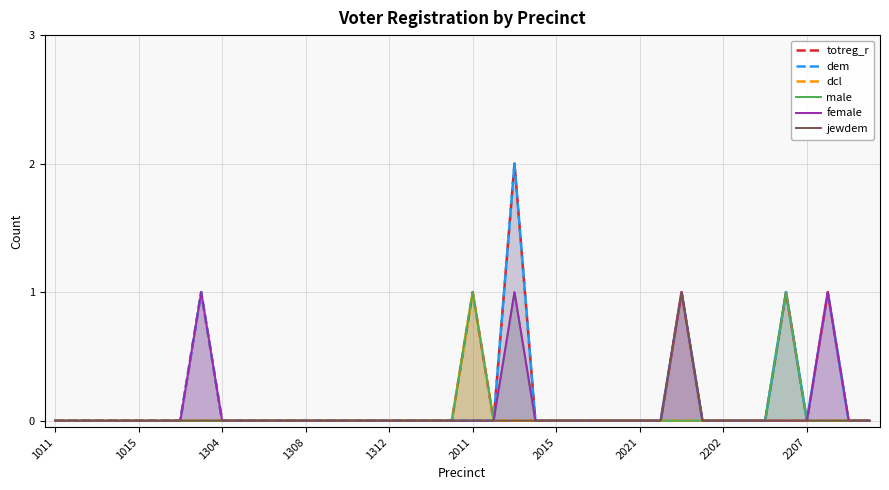

Reading right to left, list all the values displayed in this chart.

totreg_r: 0	0	1	0	1	0	0	0	0	1	0	0	0	0	0	0	0	2	0	1	0	0	0	0	0	0	0	0	0	0	0	0	1	0	0	0	0	0	0	0
dem: 0	0	1	0	1	0	0	0	0	1	0	0	0	0	0	0	0	2	0	0	0	0	0	0	0	0	0	0	0	0	0	0	1	0	0	0	0	0	0	0
dcl: 0	0	0	0	0	0	0	0	0	0	0	0	0	0	0	0	0	0	0	1	0	0	0	0	0	0	0	0	0	0	0	0	0	0	0	0	0	0	0	0
male: 0	0	0	0	1	0	0	0	0	0	0	0	0	0	0	0	0	1	0	1	0	0	0	0	0	0	0	0	0	0	0	0	0	0	0	0	0	0	0	0
female: 0	0	1	0	0	0	0	0	0	1	0	0	0	0	0	0	0	1	0	0	0	0	0	0	0	0	0	0	0	0	0	0	1	0	0	0	0	0	0	0
jewdem: 0	0	0	0	0	0	0	0	0	1	0	0	0	0	0	0	0	0	0	0	0	0	0	0	0	0	0	0	0	0	0	0	0	0	0	0	0	0	0	0